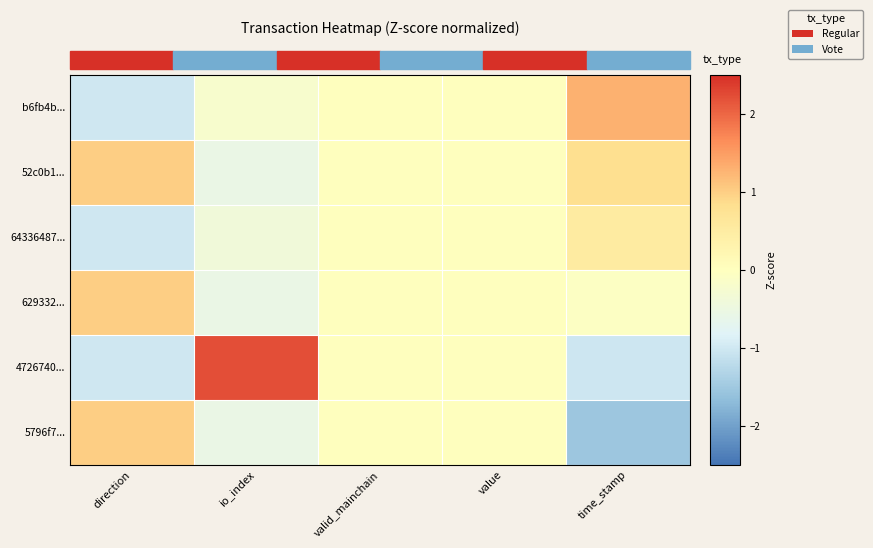

Reading left to right, what are all the values shown in this chart?

b6fb4b...: direction=-1.0	io_index=-0.2	valid_mainchain=0.0	value=0.0	time_stamp=1.3
52c0b1...: direction=1.0	io_index=-0.5	valid_mainchain=0.0	value=0.0	time_stamp=0.8
64336487...: direction=-1.0	io_index=-0.4	valid_mainchain=0.0	value=0.0	time_stamp=0.5
629332...: direction=1.0	io_index=-0.5	valid_mainchain=0.0	value=0.0	time_stamp=-0.1
4726740...: direction=-1.0	io_index=2.2	valid_mainchain=0.0	value=0.0	time_stamp=-1.0
5796f7...: direction=1.0	io_index=-0.5	valid_mainchain=0.0	value=0.0	time_stamp=-1.5